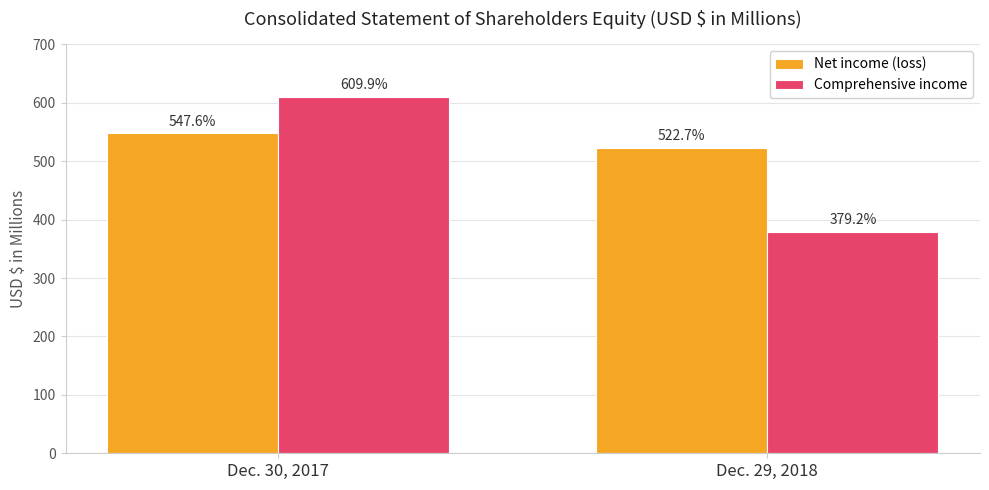

True or false: Comprehensive income has a value of 273.9 at Dec. 30, 2017.

False